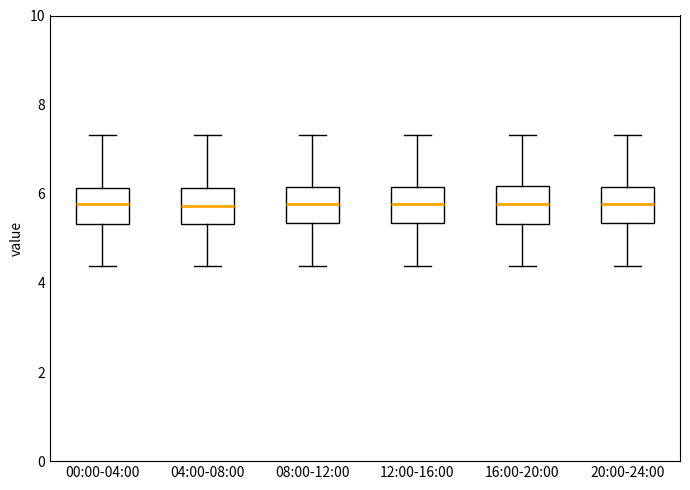

Reading left to right, read every box against the y-axis: the position of its median line, the range the box covers, and the ends of its whiskers. The values are not printed on the chart, so give them approximately, as read against the axis.

00:00-04:00: median 5.8, box 5.4 to 6.2, whiskers 4.4 to 7.4
04:00-08:00: median 5.8, box 5.4 to 6.2, whiskers 4.4 to 7.4
08:00-12:00: median 5.8, box 5.4 to 6.2, whiskers 4.4 to 7.4
12:00-16:00: median 5.8, box 5.4 to 6.2, whiskers 4.4 to 7.4
16:00-20:00: median 5.8, box 5.4 to 6.2, whiskers 4.4 to 7.4
20:00-24:00: median 5.8, box 5.4 to 6.2, whiskers 4.4 to 7.4